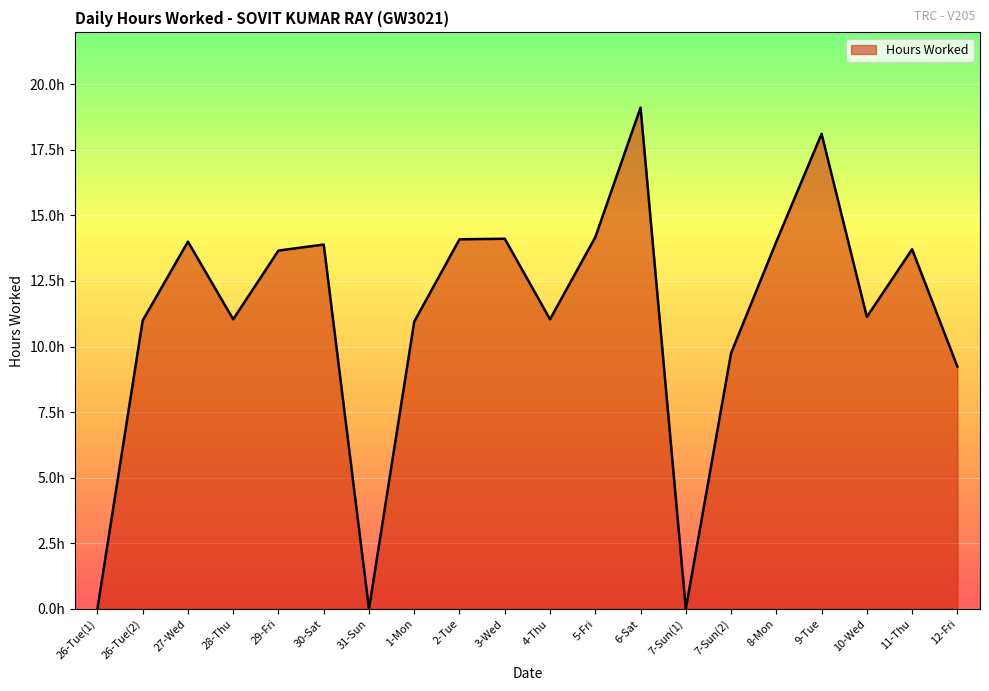

What is the value of the 10th point from the left?

14.1